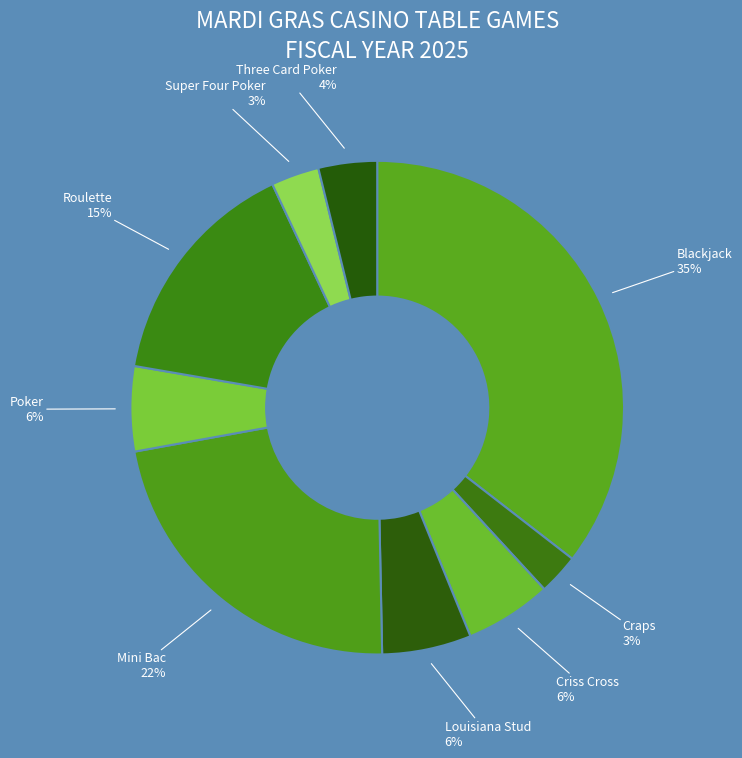

Is it true that Roulette is 21% of the pie?

False